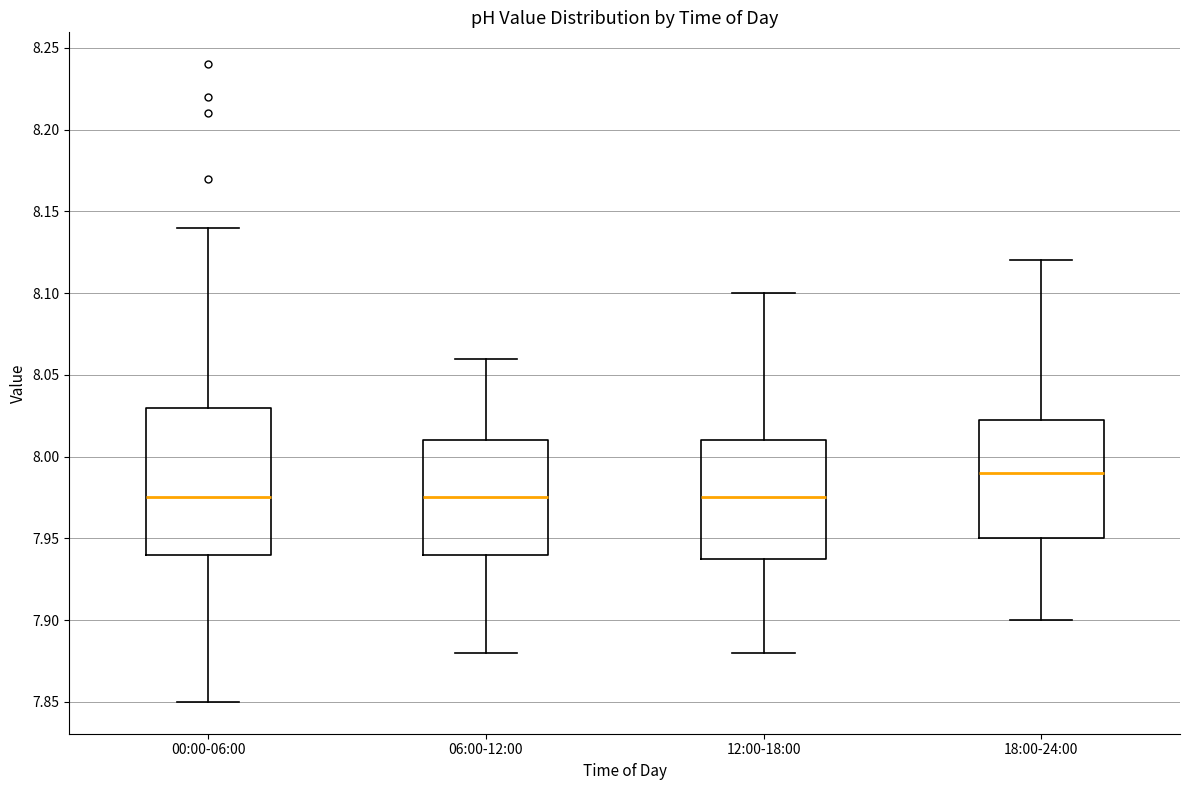

Which box is the tallest, from its lower edge to its upper edge?

00:00-06:00